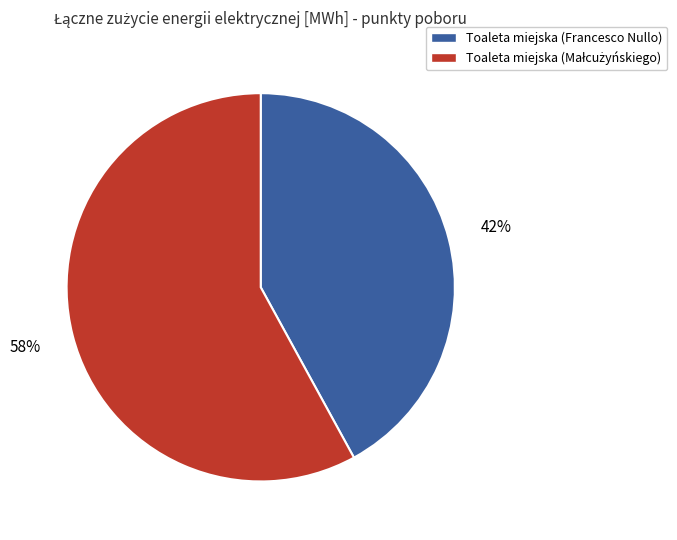

Which slice is the smallest?

Toaleta miejska (Francesco Nullo)